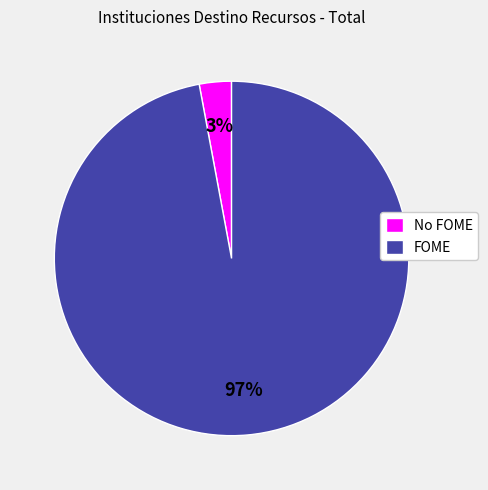

Is there a majority slice in this chart?

Yes